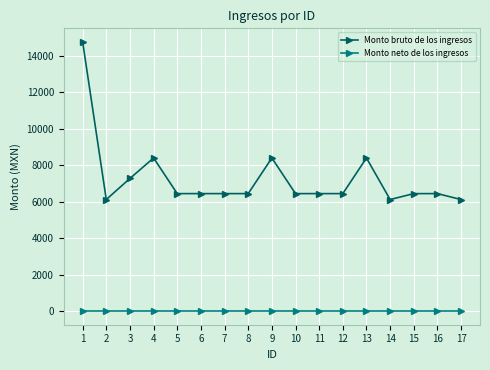

Which series has the largest range (max minus min)?

Monto bruto de los ingresos